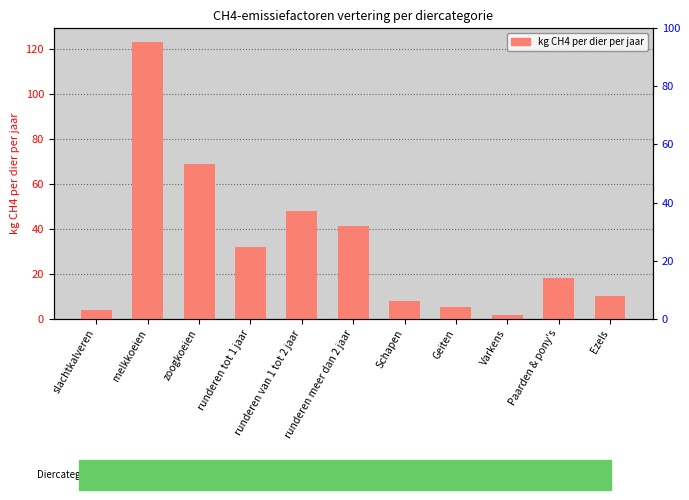

What is the label of the 6th bar from the right?

runderen meer dan 2 jaar